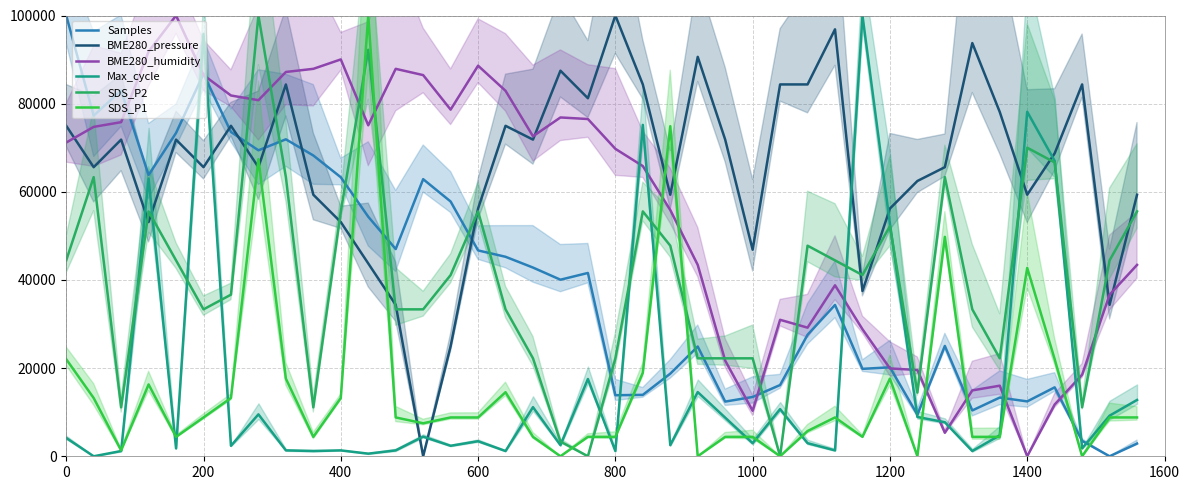

The value of Max_cycle at 1200 is 93694.3. True or false?

False